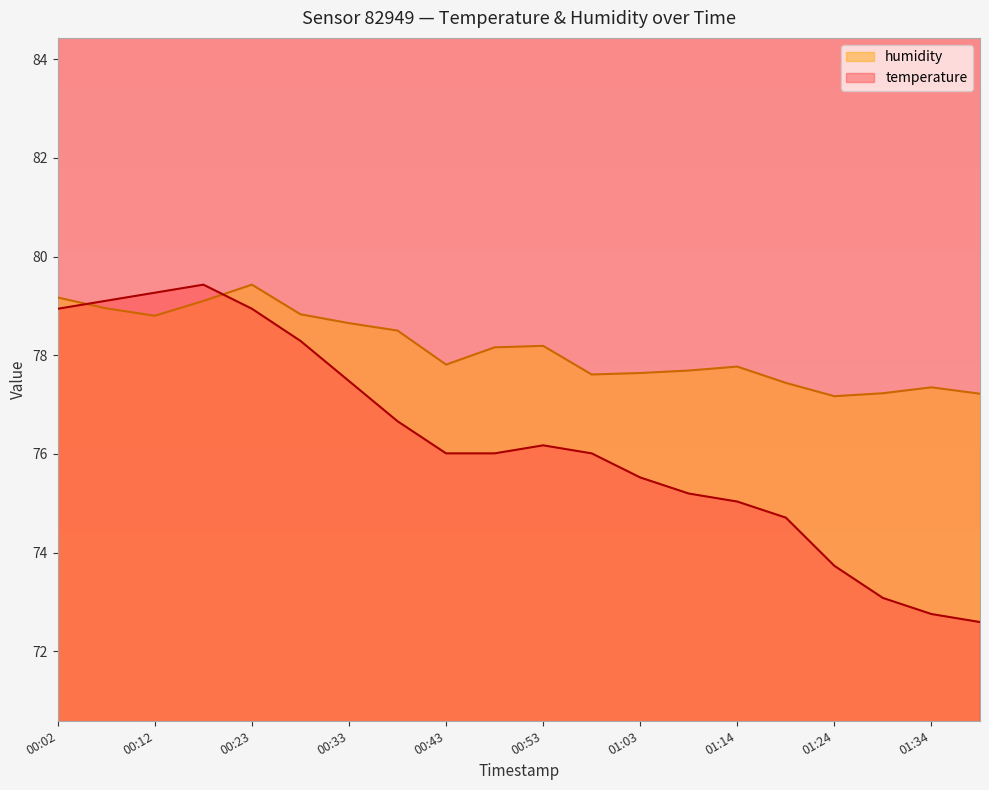

How many series are shown in this chart?

2